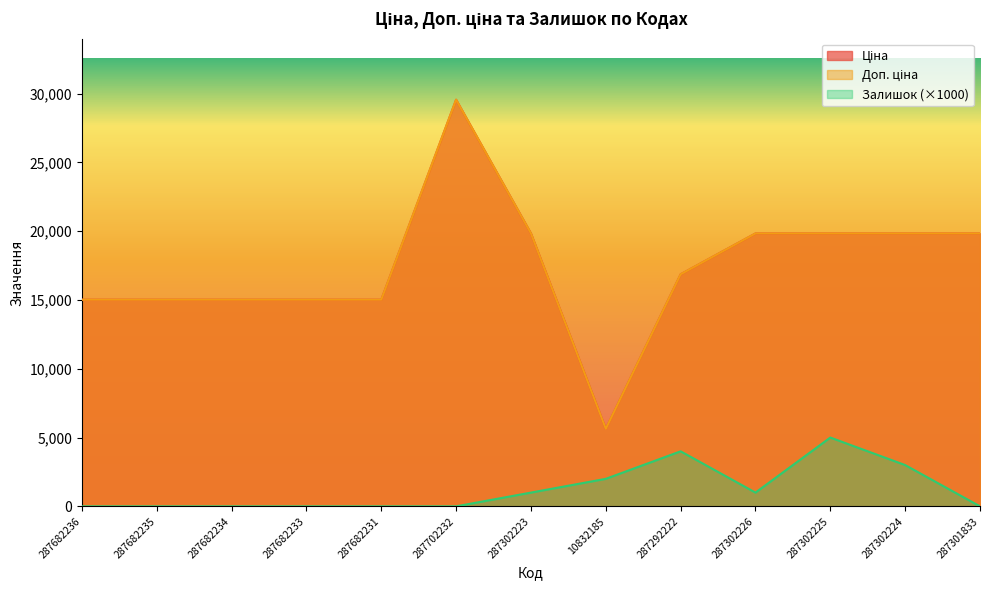

What is the difference between the maximum and minimum values in the Залишок series?

5000.0